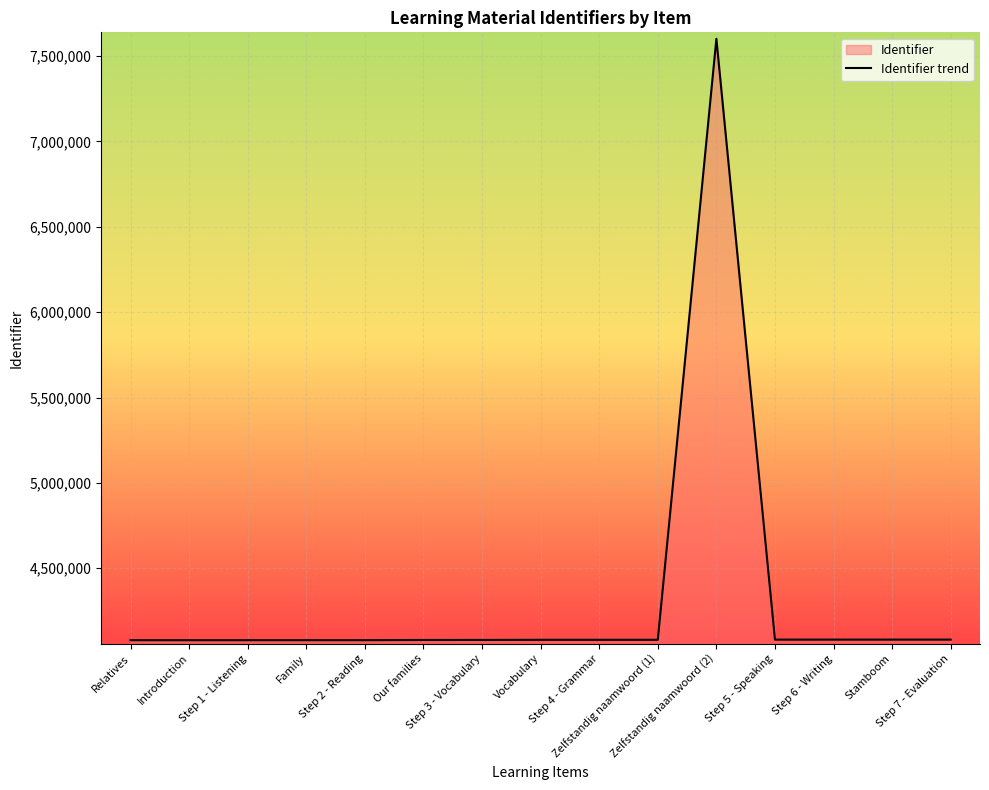

What is the average value?

4314970